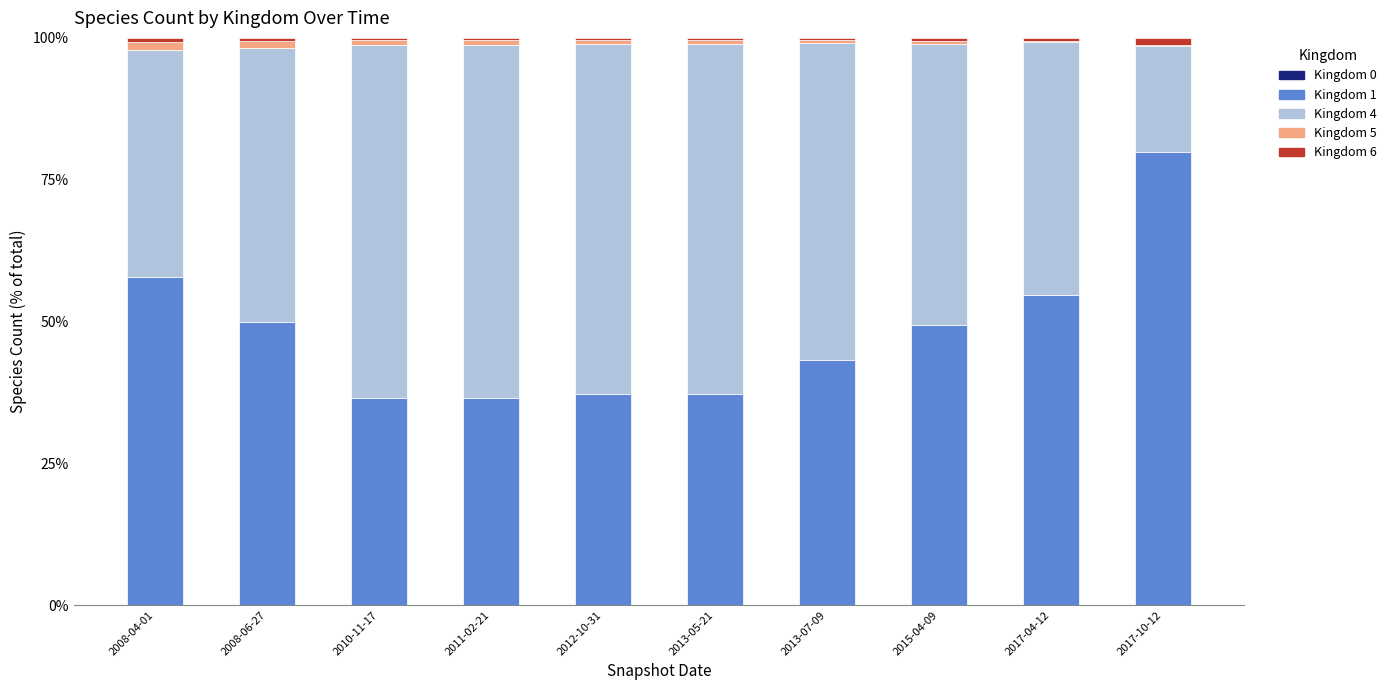

Are the bars grouped side by side (vs. stacked)?

No